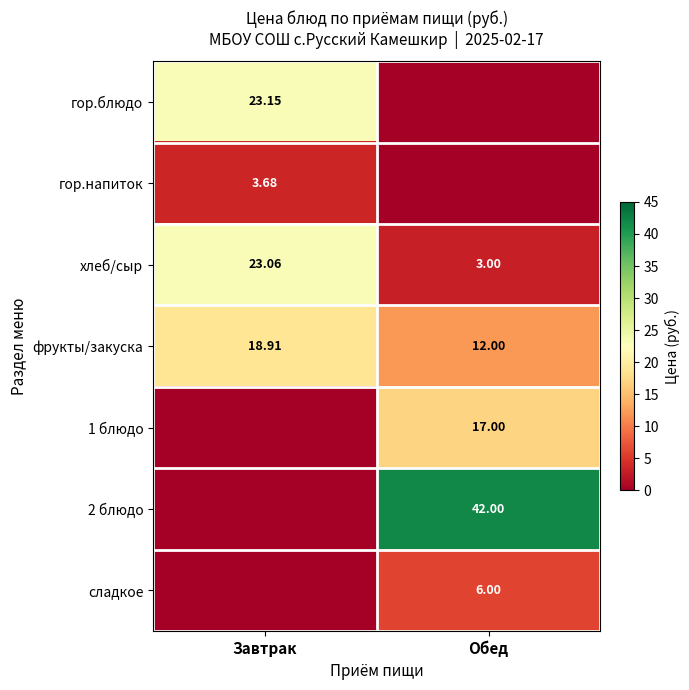

Rank the categories by хлеб/сыр value from highest to lowest.

Завтрак, Обед